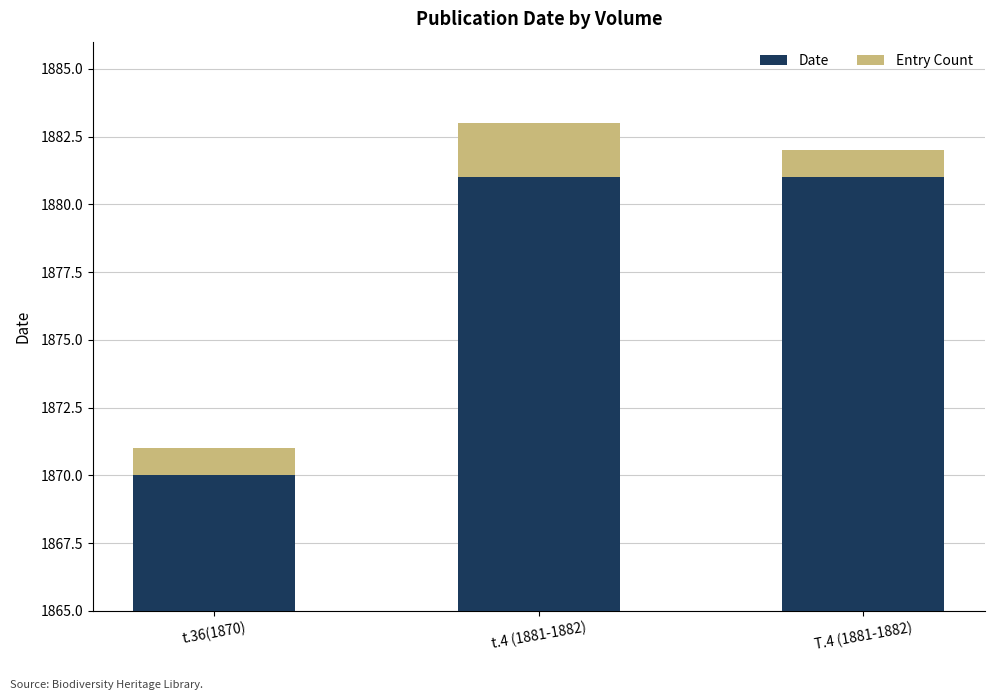

Is it true that Date equals 2613 at t.36(1870)?

False